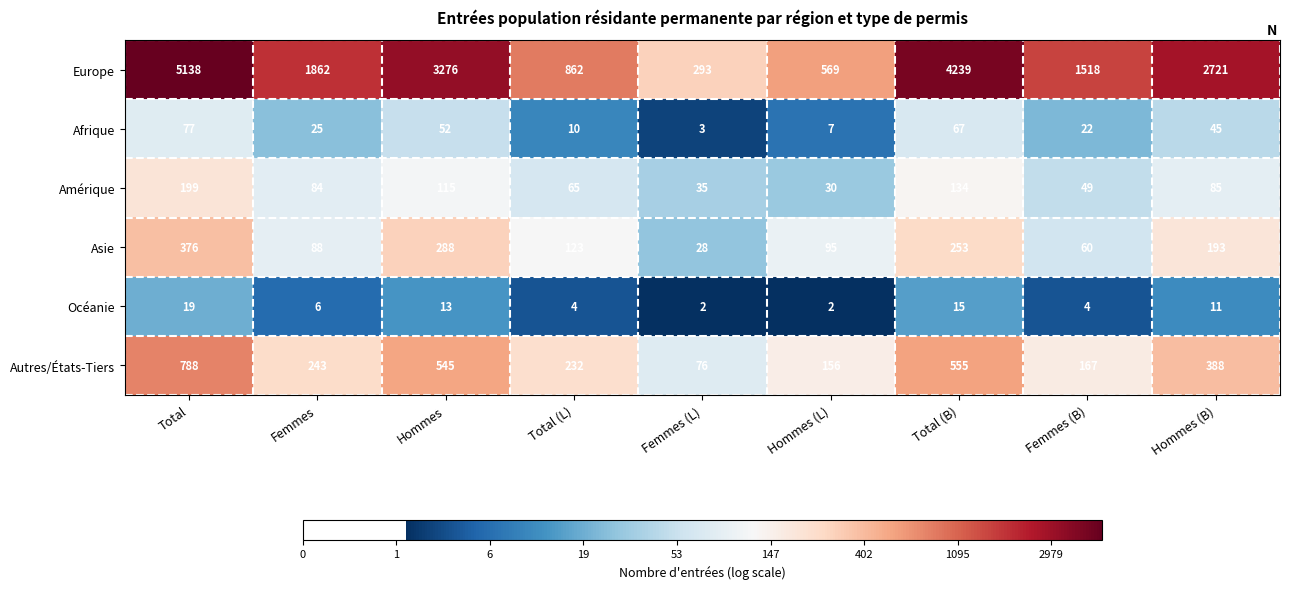

What is the minimum value for Asie?

28